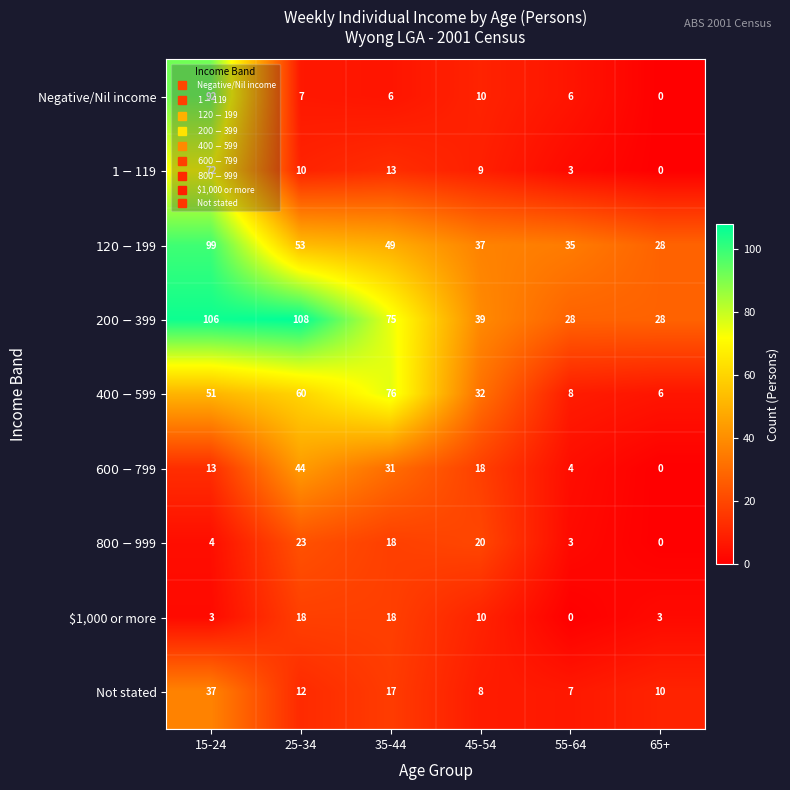

Is it true that $1,000 or more equals 18 at 25-34?

True